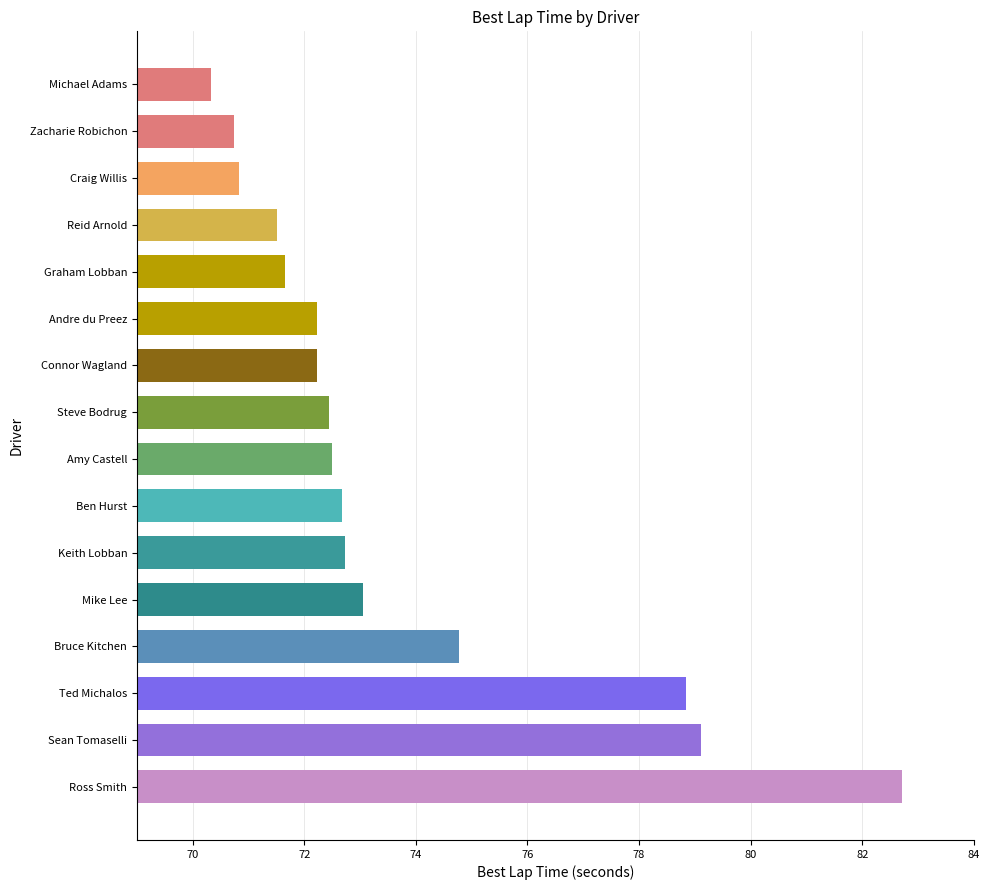

What is the maximum value shown in the chart?

82.7